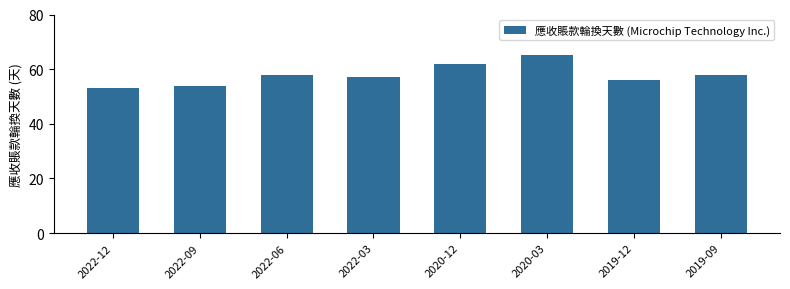

How many bars are there in total?

8